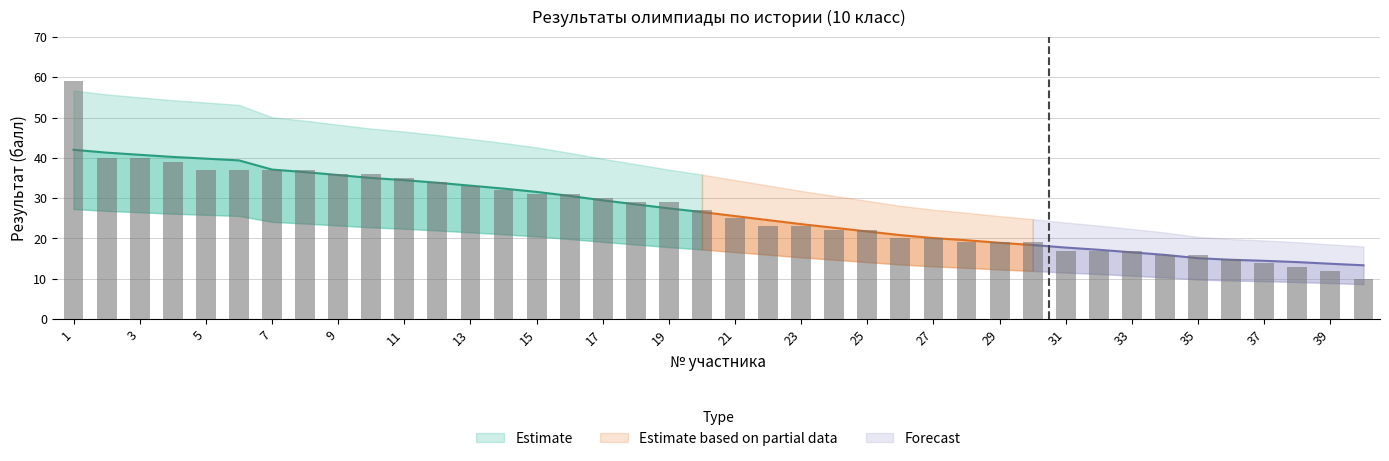

True or false: the data shows 17 at 33.

True